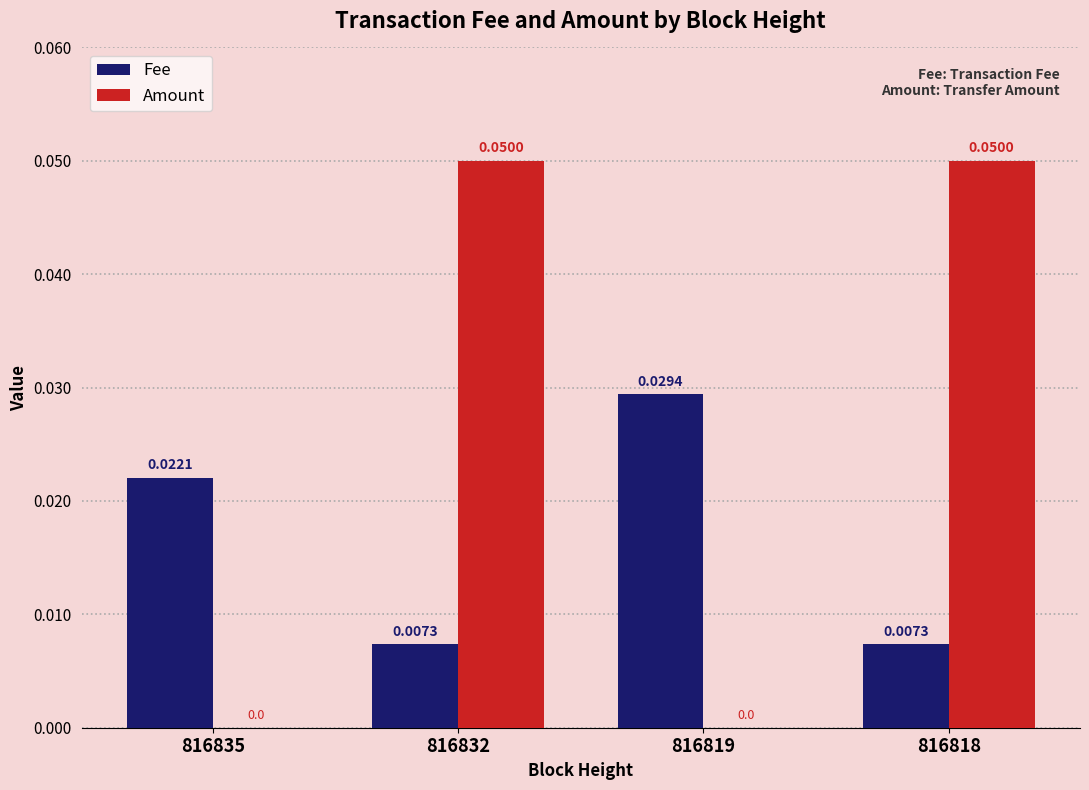

True or false: Fee has a value of 0.1 at 816819.

False